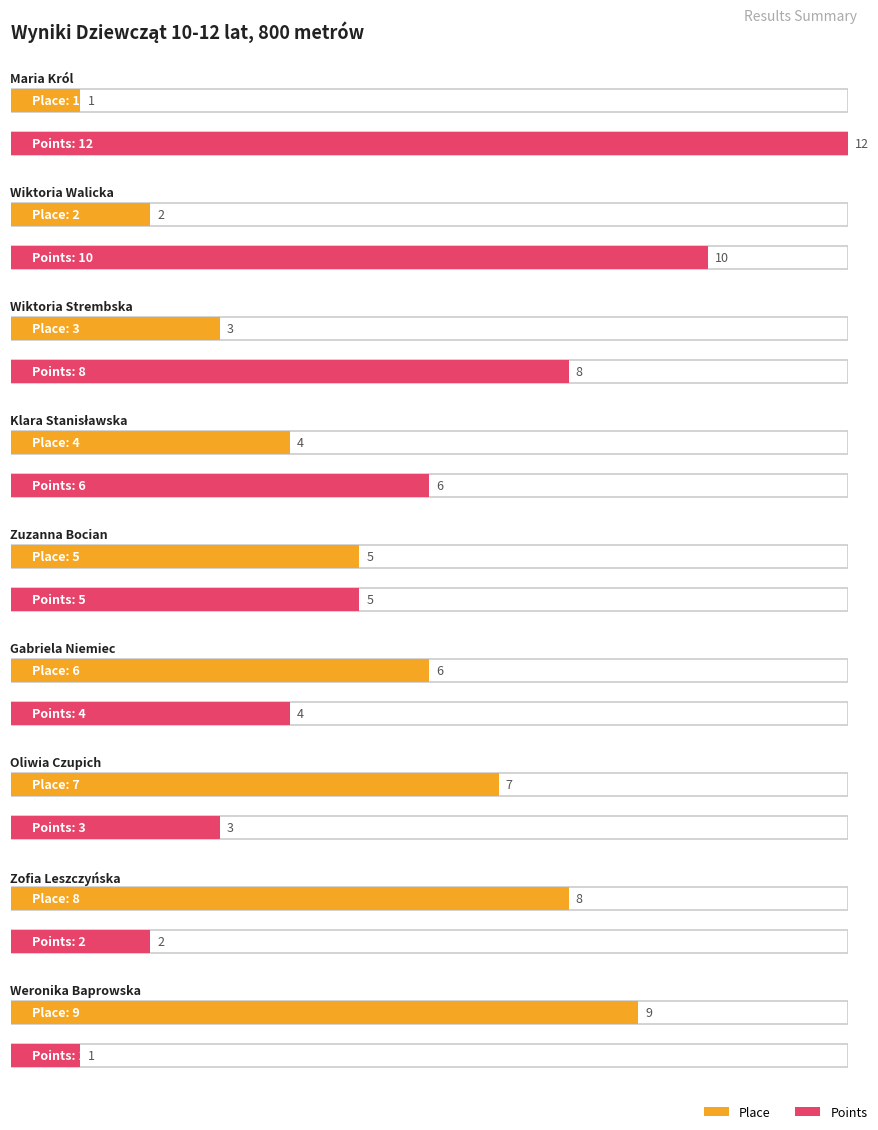

What is the sum of all Place values?

45